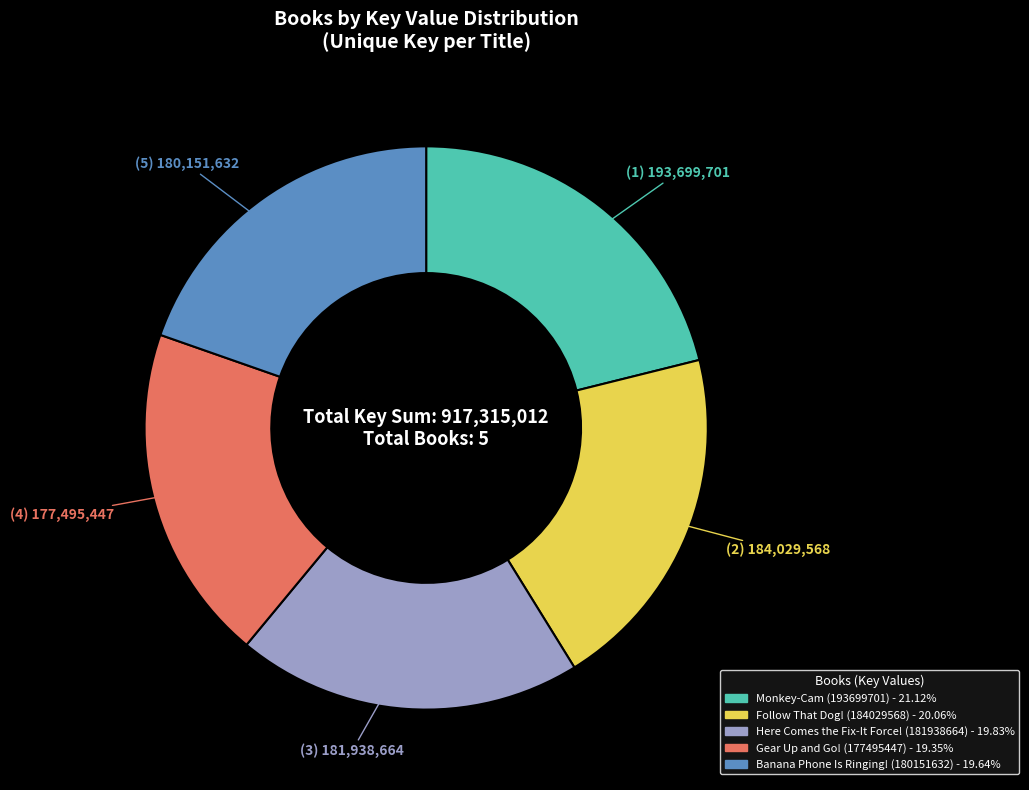

Is there a majority slice in this chart?

No